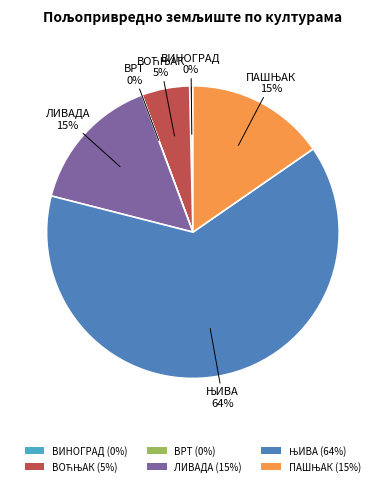

Does any single category account for the majority?

Yes